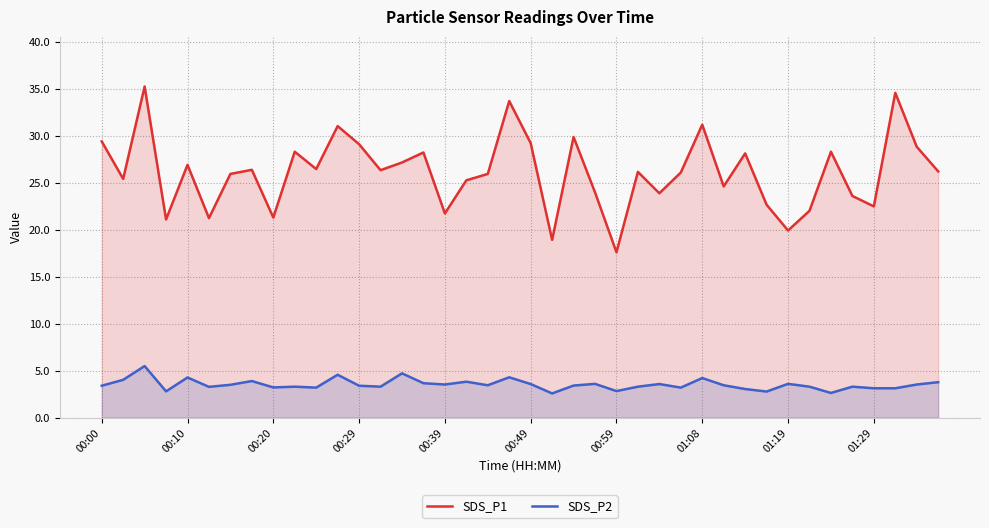

True or false: SDS_P2 and SDS_P1 intersect in this chart.

False